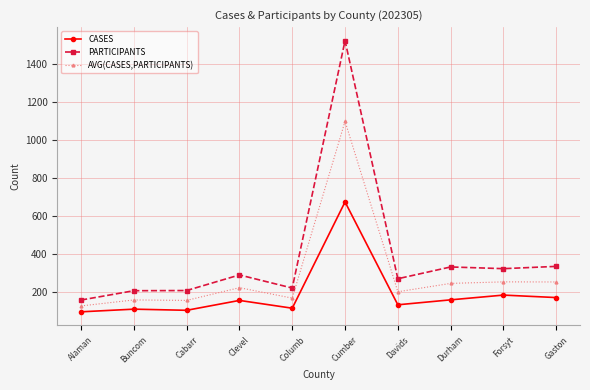

Which category has the highest value in the PARTICIPANTS series?

Cumber